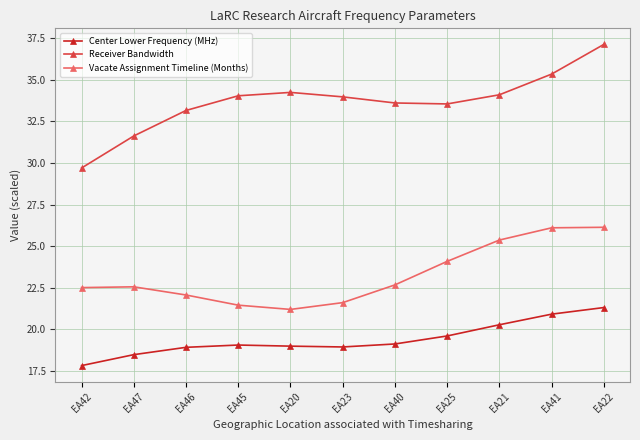

How many data points does each series have?

11